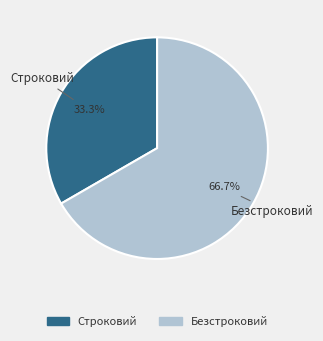

To the nearest percent, what is the average slice percentage?

50%